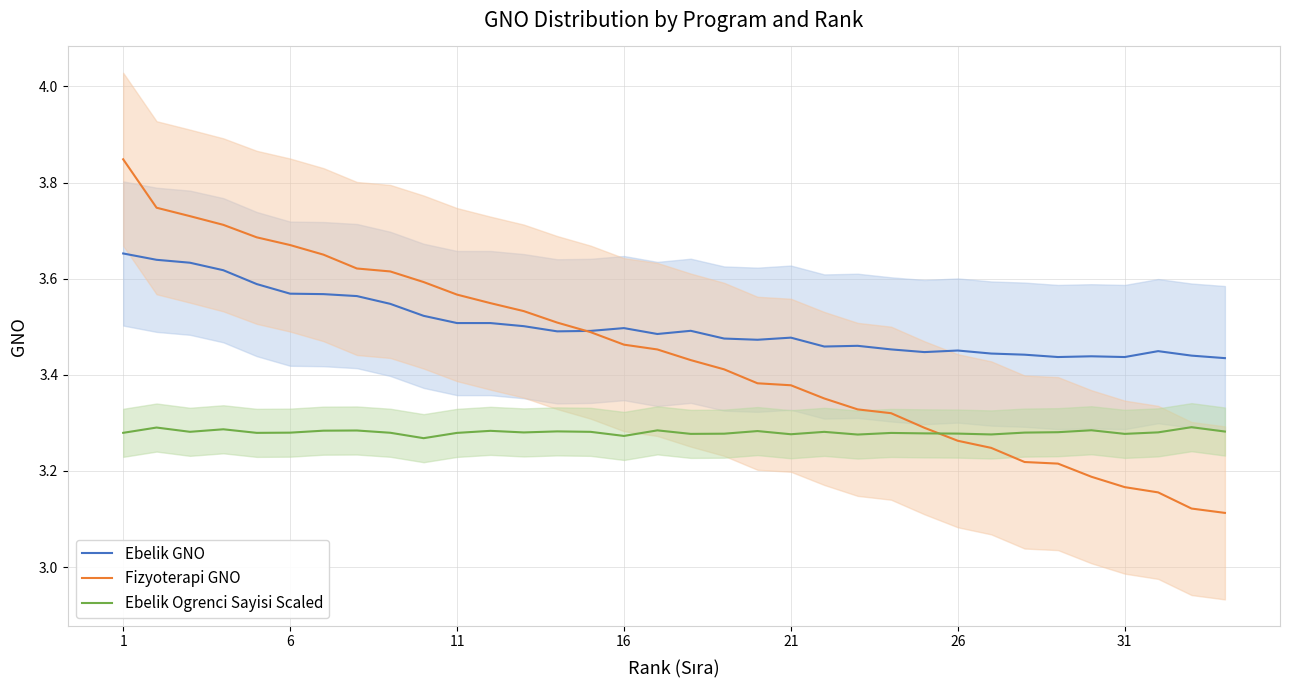

Count the Ebelik Ogrenci Sayisi Scaled values in the range 3 to 4.

34